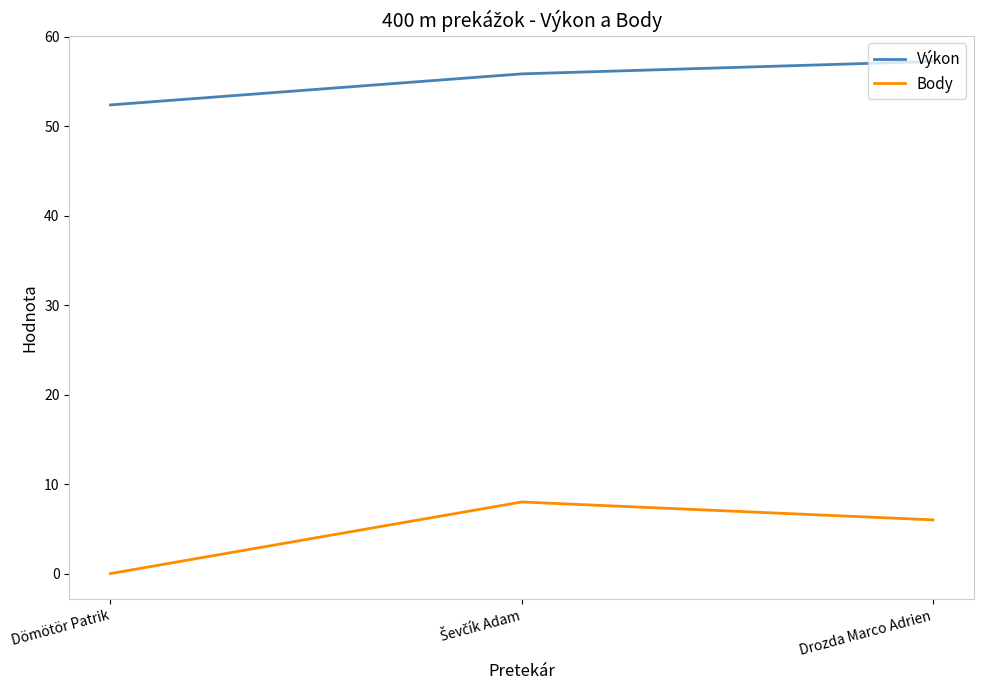

Which series has the largest range (max minus min)?

Body